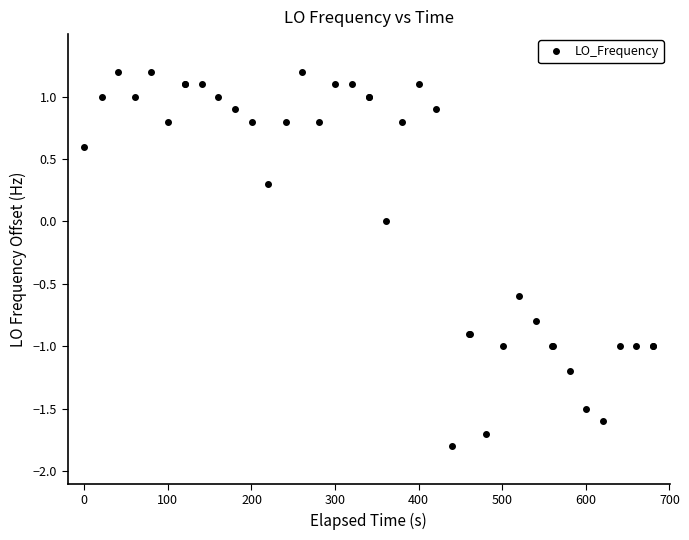

What is the maximum value shown in the chart?

1.2